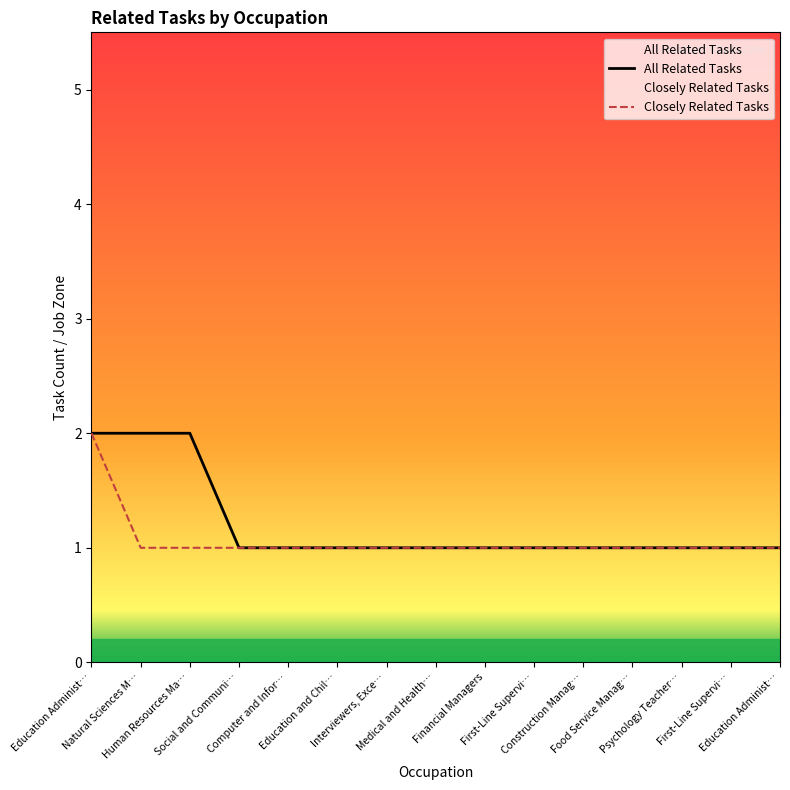

True or false: Closely Related Tasks and All Related Tasks intersect in this chart.

False